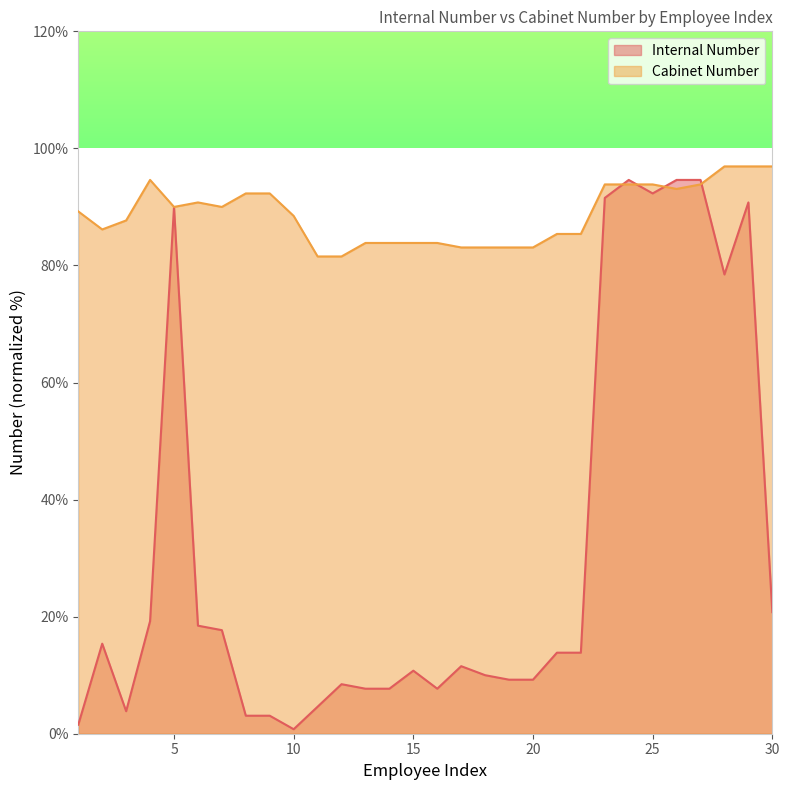

At which category is the sum across all series the highest?

24